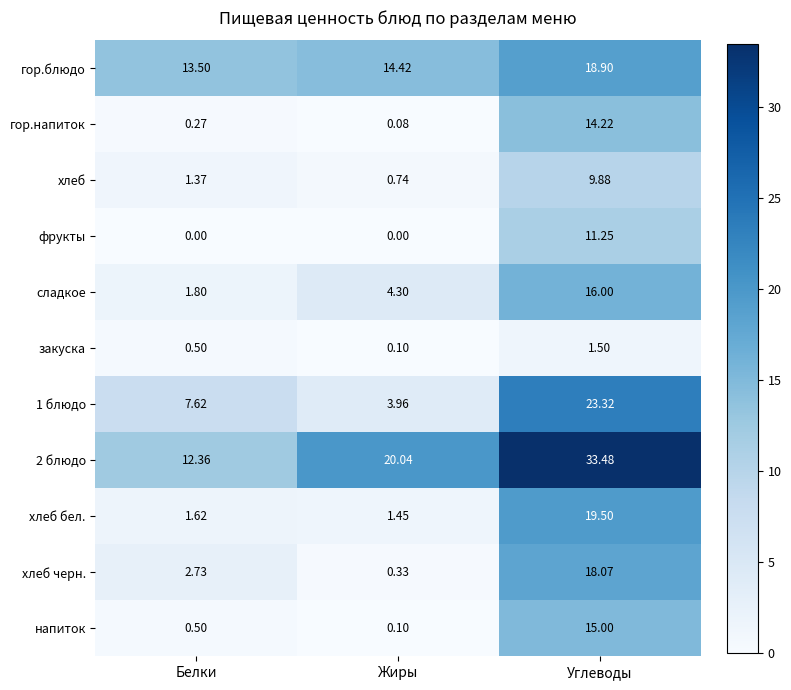

At which category is the sum across all series the highest?

Углеводы